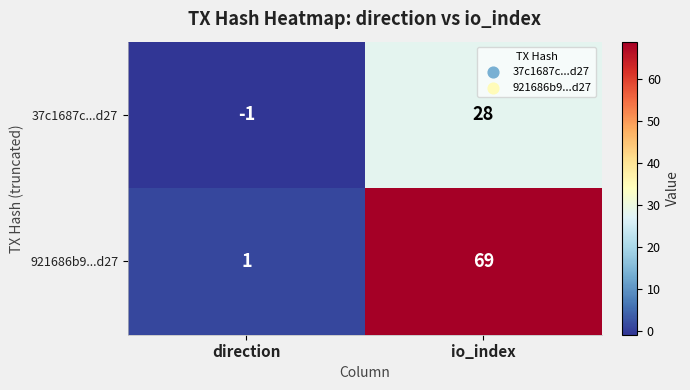

What is the highest value of the 37c1687c...d27 series?

28